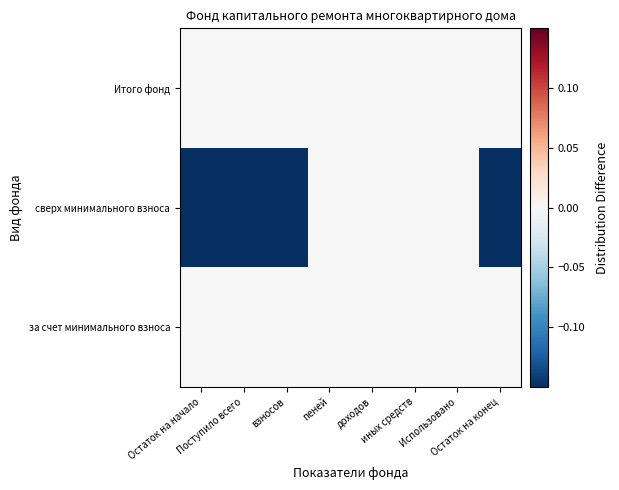

Reading left to right, transcribe all the data shown in this chart.

за счет минимального взноса: Остаток на начало=0	Поступило всего=0	взносов=0	пеней=0	доходов=0	иных средств=0	Использовано=0	Остаток на конец=0
сверх минимального взноса: Остаток на начало=-1	Поступило всего=-1	взносов=-1	пеней=0	доходов=0	иных средств=0	Использовано=0	Остаток на конец=-1
Итого фонд: Остаток на начало=0	Поступило всего=0	взносов=0	пеней=0	доходов=0	иных средств=0	Использовано=0	Остаток на конец=0